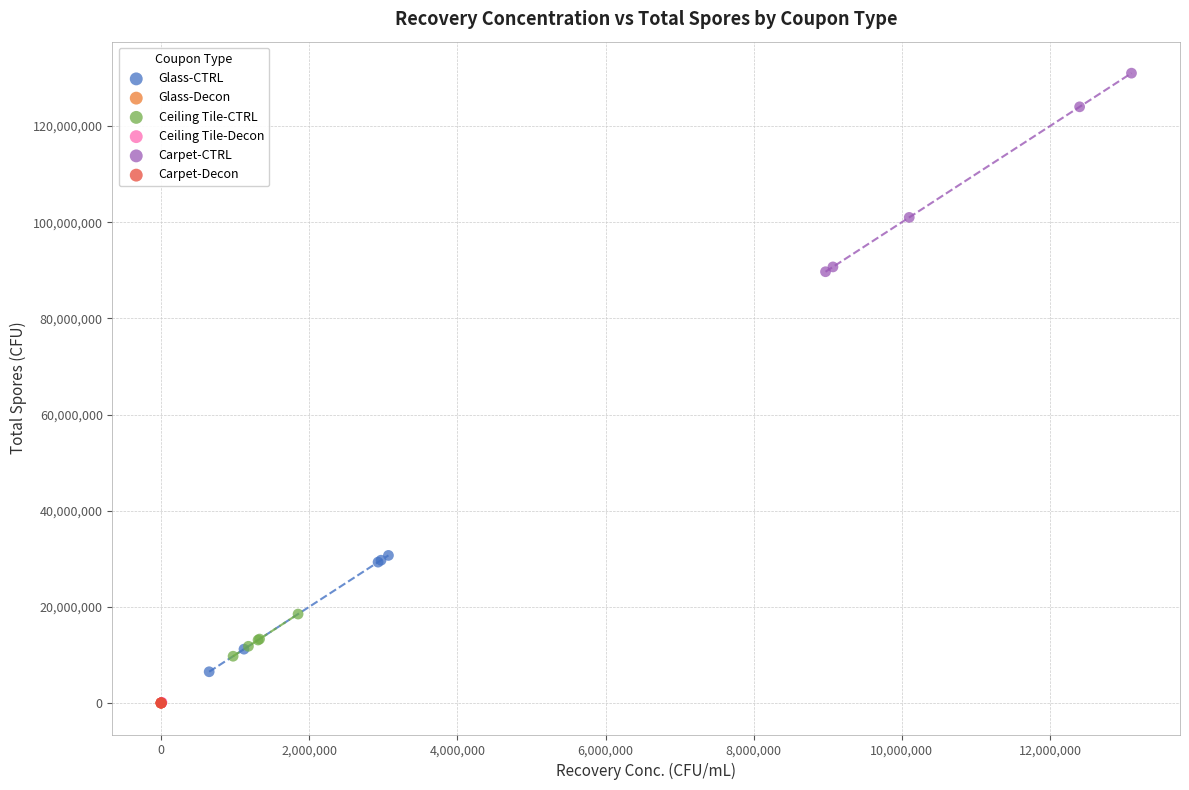

Which series reaches the maximum Y coordinate?

Carpet-CTRL